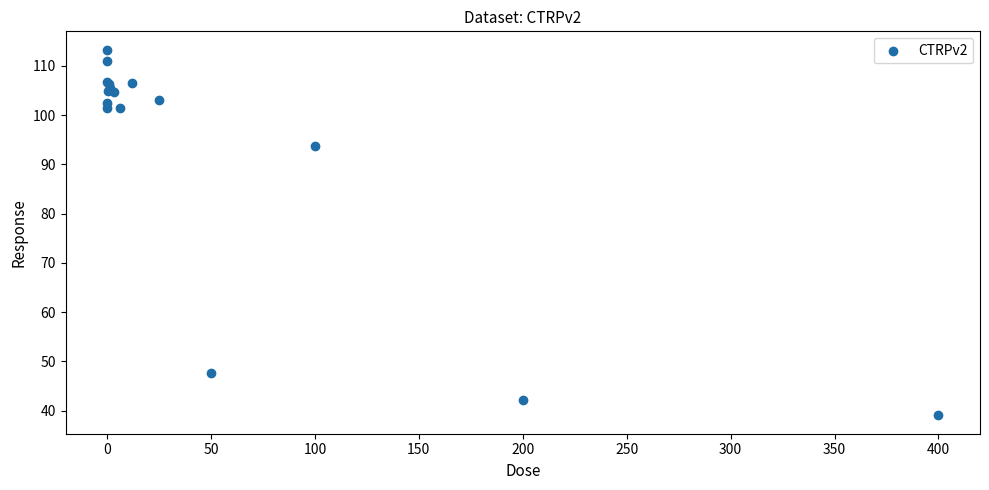

What Y value in the scatter plot is closest to 76?

93.7